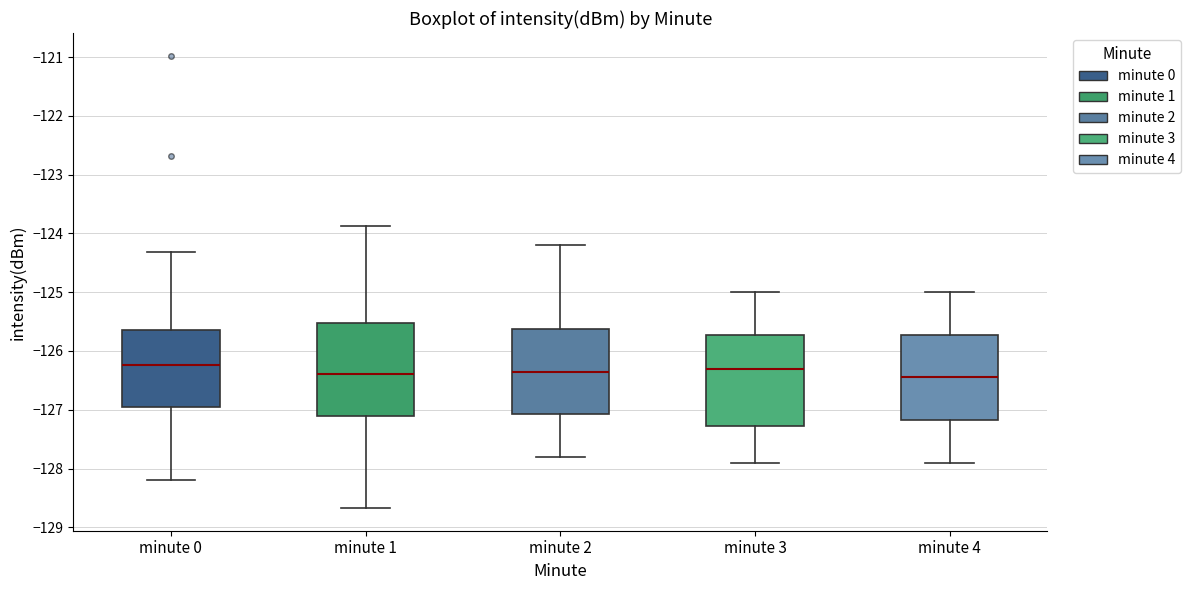

Reading left to right, read every box against the y-axis: the position of its median line, the range the box covers, and the ends of its whiskers. The values are not printed on the chart, so give them approximately, as read against the axis.

minute 0: median -126.2, box -127.0 to -125.6, whiskers -128.2 to -124.3
minute 1: median -126.4, box -127.1 to -125.5, whiskers -128.7 to -123.9
minute 2: median -126.3, box -127.1 to -125.6, whiskers -127.8 to -124.2
minute 3: median -126.3, box -127.3 to -125.7, whiskers -127.9 to -125.0
minute 4: median -126.4, box -127.2 to -125.7, whiskers -127.9 to -125.0